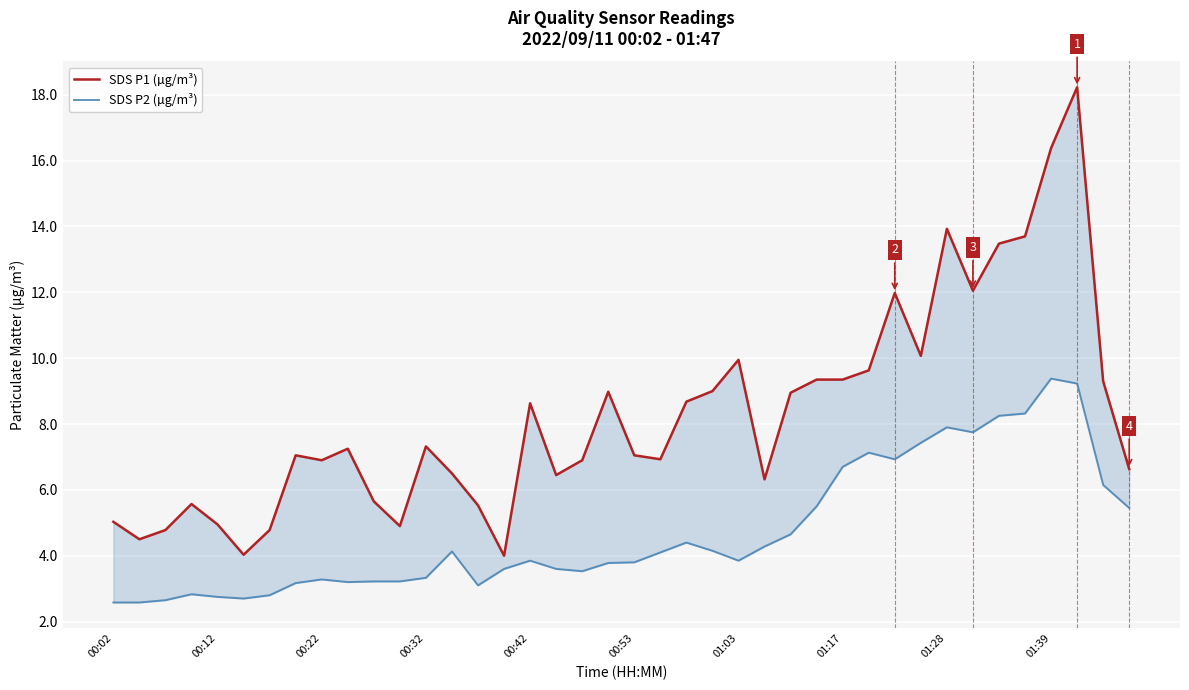

Is it true that SDS P1 (µg/m³) equals 3.3 at 11?

False